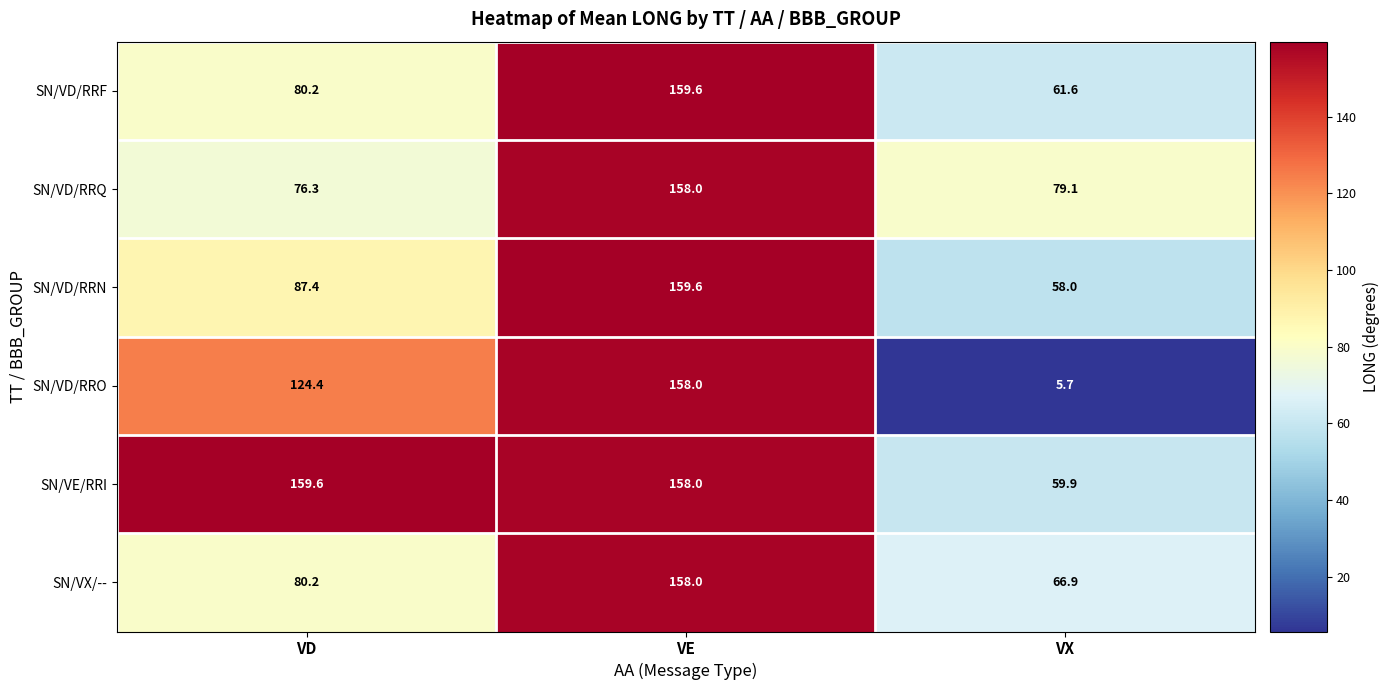

What is the greatest value displayed?

159.6